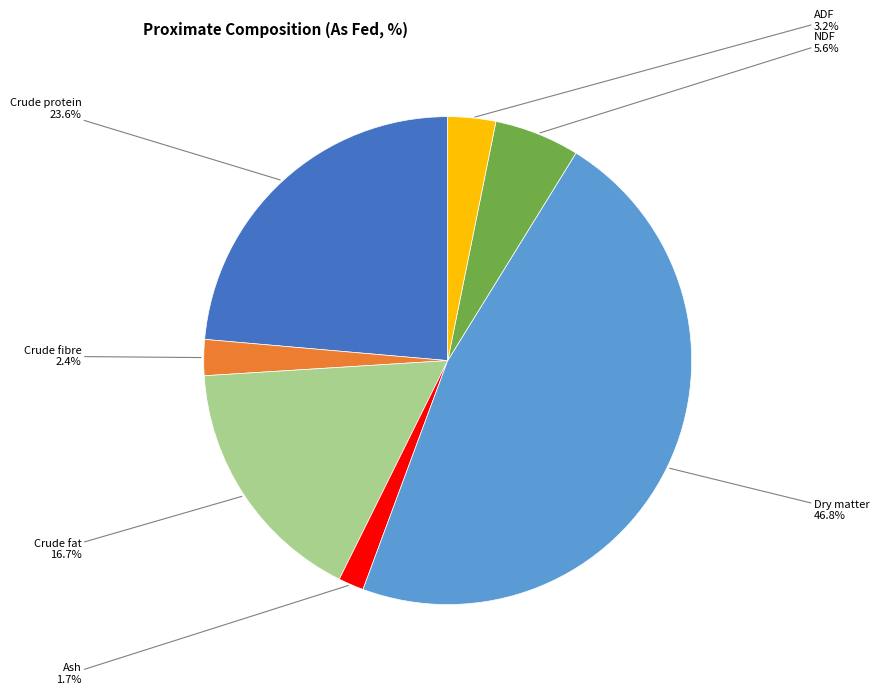

Does any single category account for the majority?

No